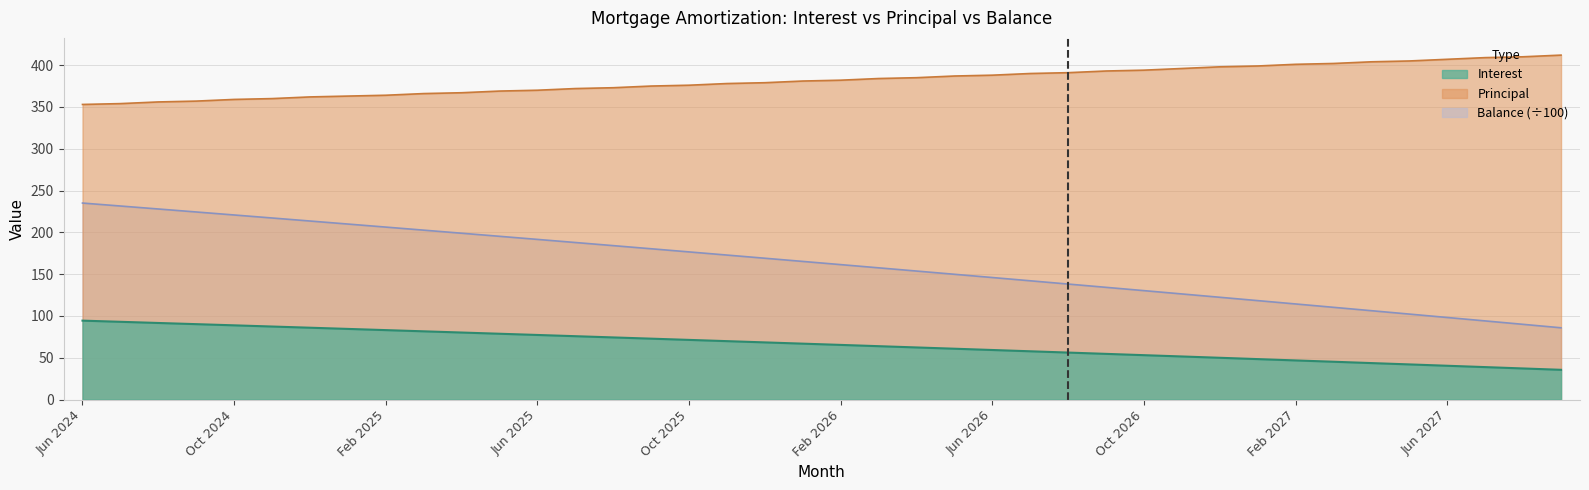

At Aug 2027, list the series in order from smallest to largest.

Interest, Balance, Principal